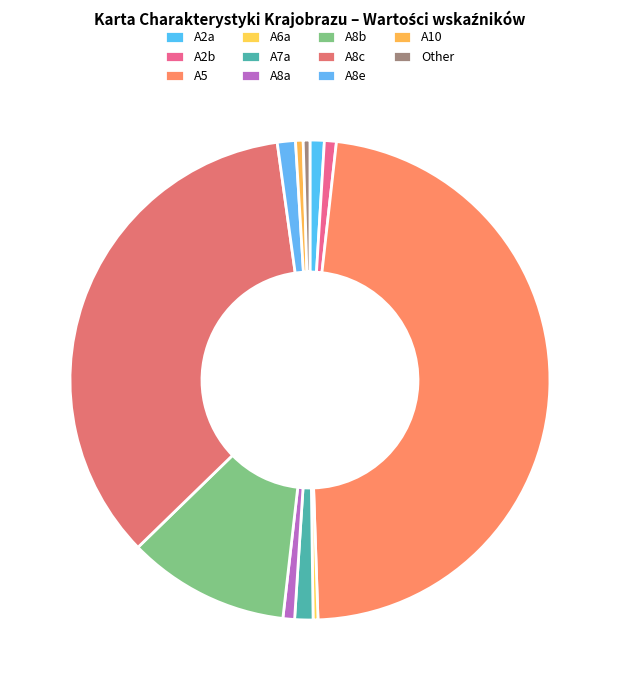

How many segments does this pie chart have?

11